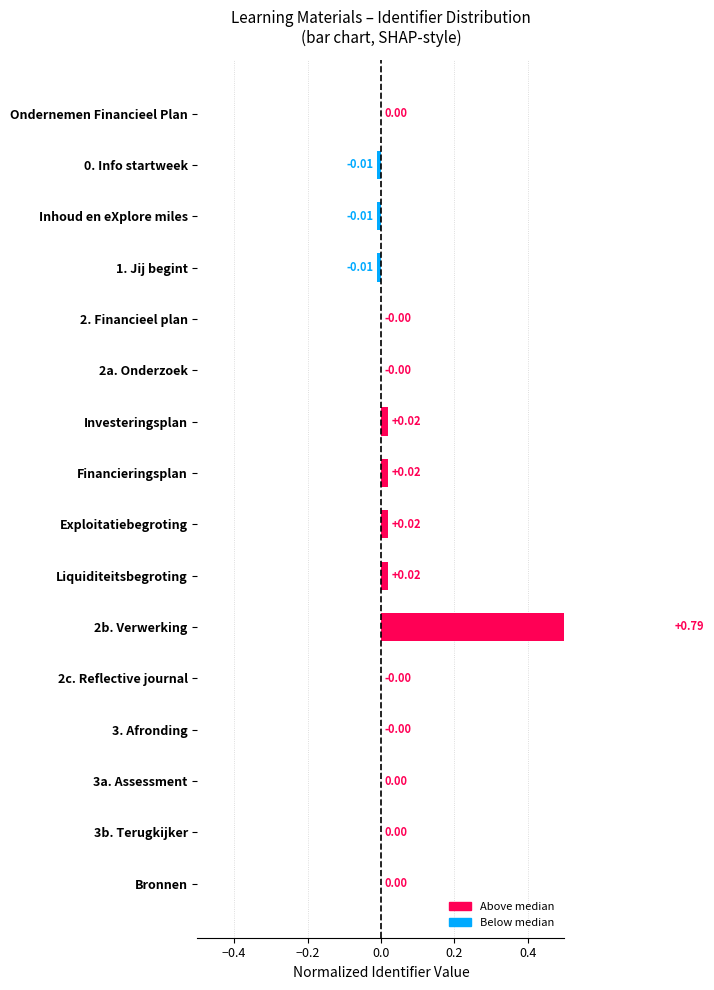

What is the difference between the maximum and minimum values?

0.8